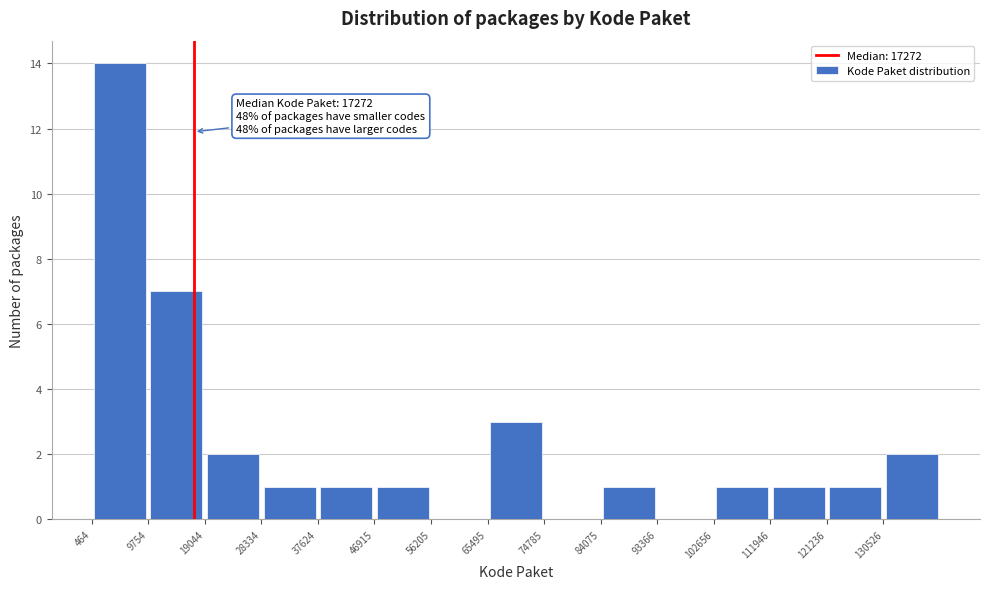

Over which range of the x-axis is the bar tallest?

0 to 10000